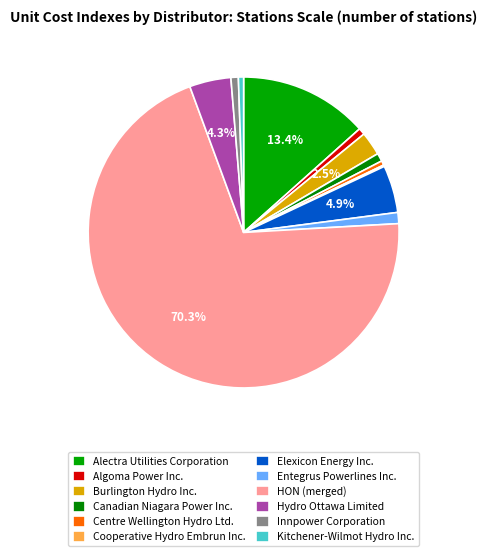

How many slices are in this pie chart?

12